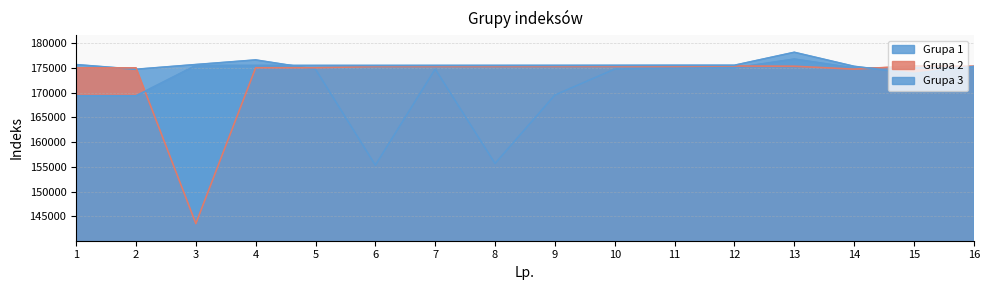

Rank the series by their maximum value, from highest to lowest.

Grupa 3, Grupa 1, Grupa 2